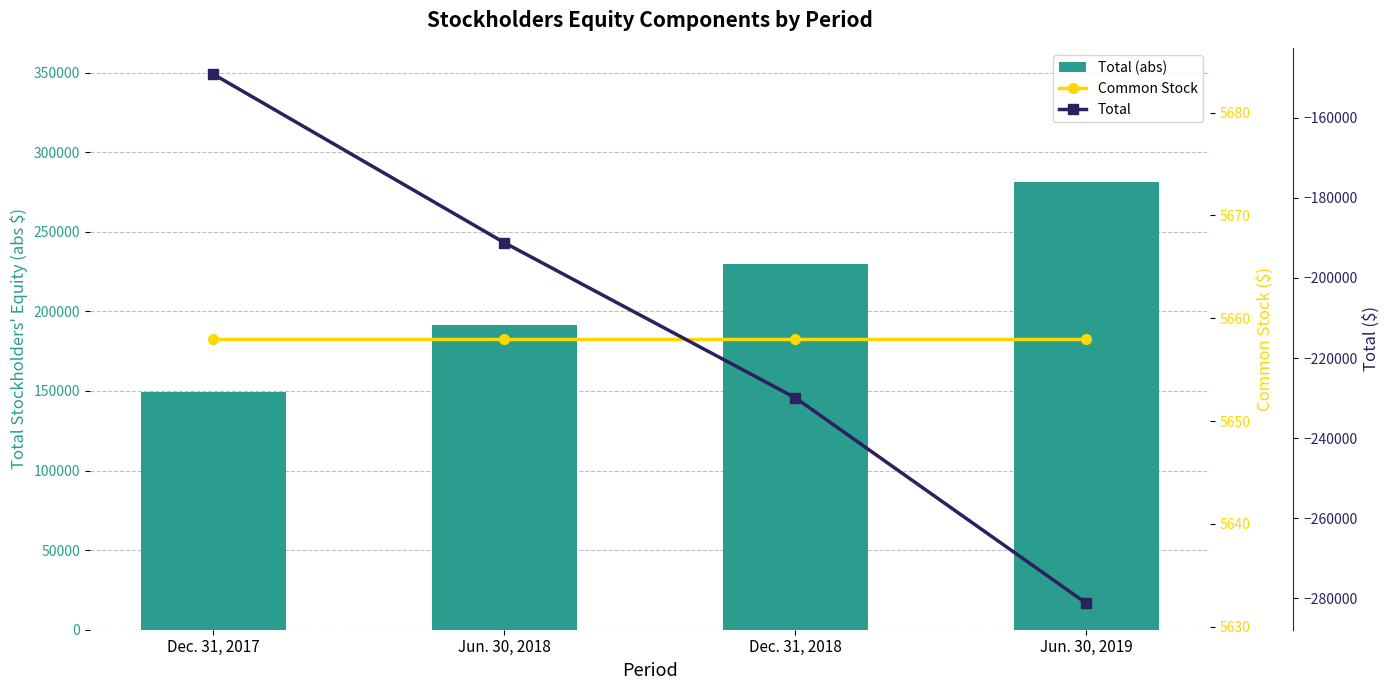

What is the difference between the highest and lowest values at Jun. 30, 2019?

562464